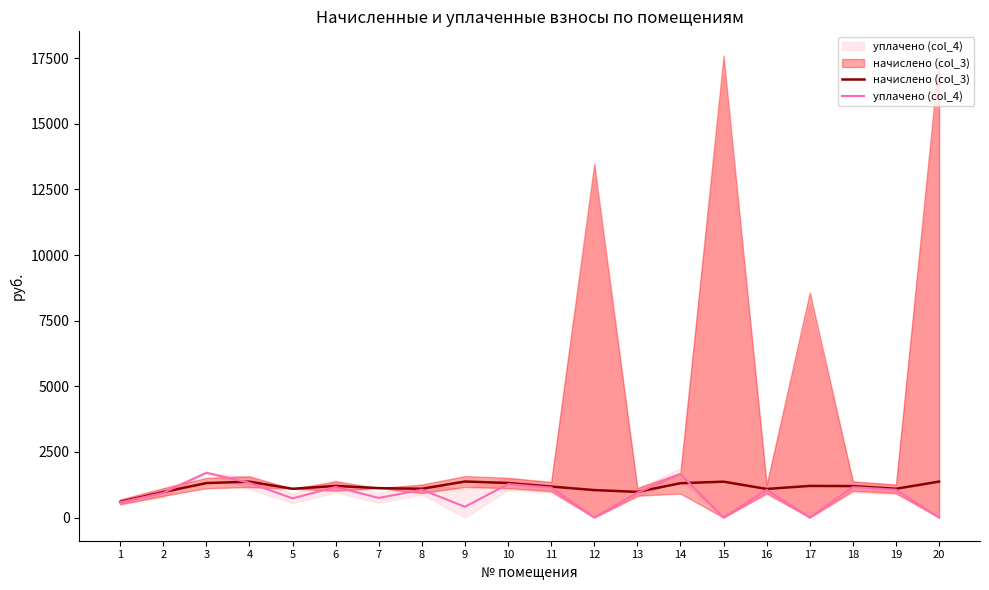

Rank the series by their maximum value, from lowest to highest.

начислено (col_3), уплачено (col_4)